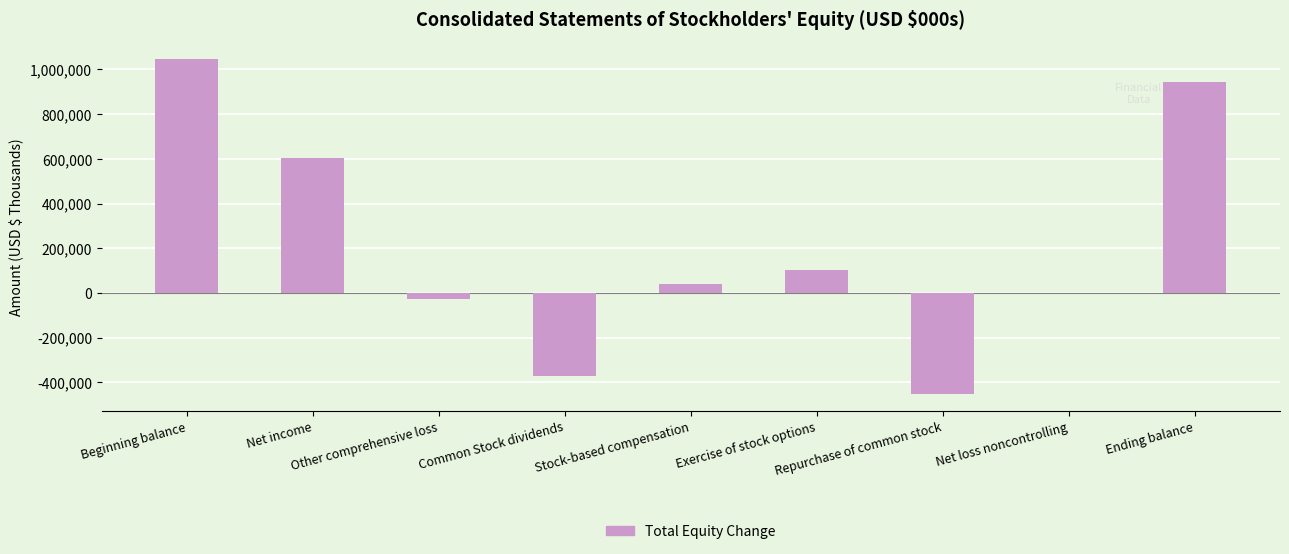

Does the chart contain stacked bars?

No